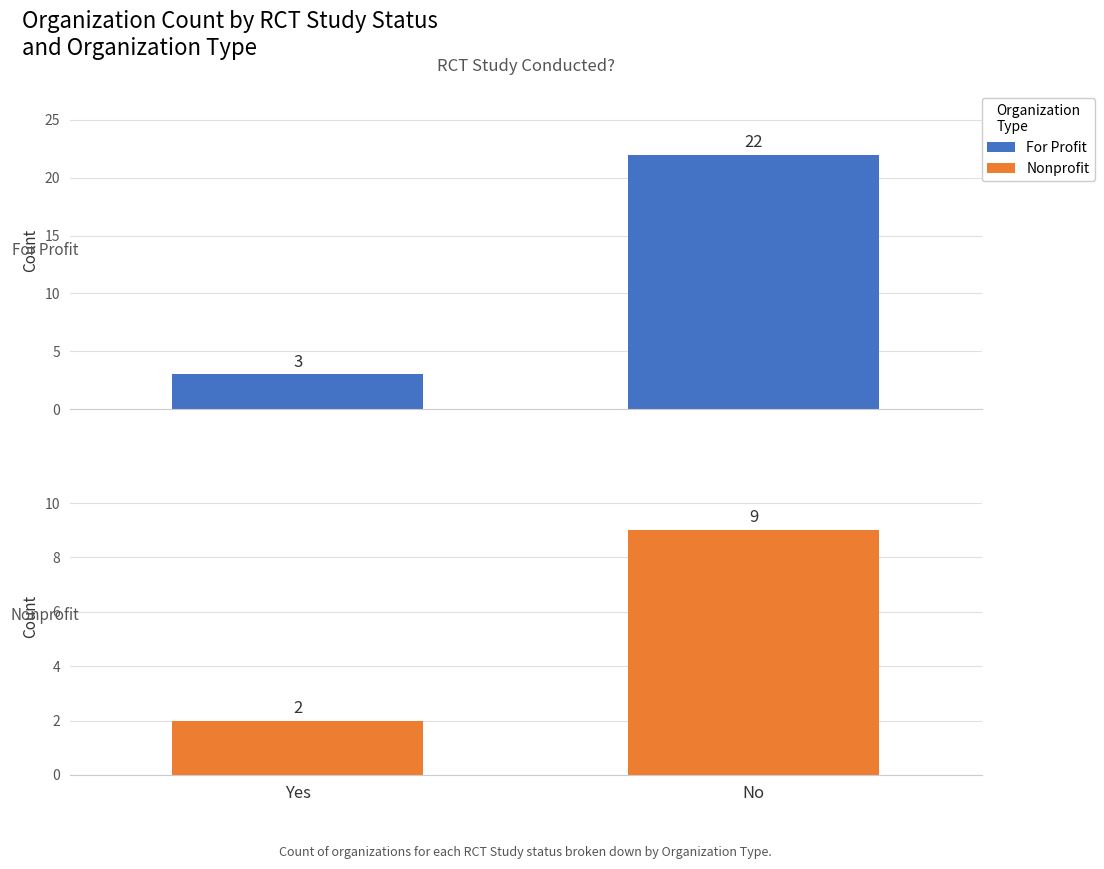

Does the chart contain stacked bars?

No